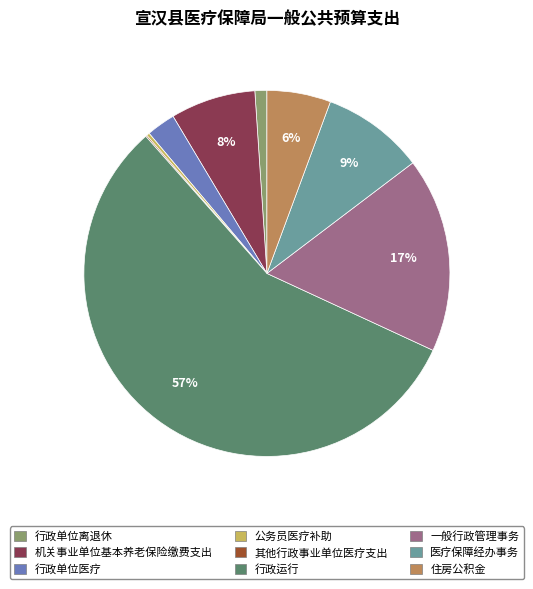

To the nearest percent, what portion does 一般行政管理事务 represent?

17%